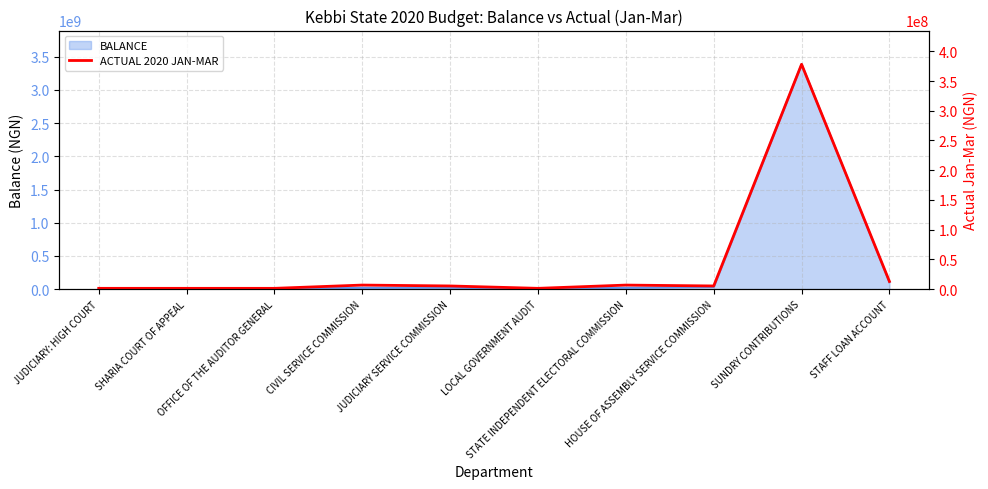

List the labels in order of value, largest first.

SUNDRY CONTRIBUTIONS, STAFF LOAN ACCOUNT, CIVIL SERVICE COMMISSION, STATE INDEPENDENT ELECTORAL COMMISSION, JUDICIARY SERVICE COMMISSION, HOUSE OF ASSEMBLY SERVICE COMMISSION, JUDICIARY: HIGH COURT, SHARIA COURT OF APPEAL, OFFICE OF THE AUDITOR GENERAL, LOCAL GOVERNMENT AUDIT